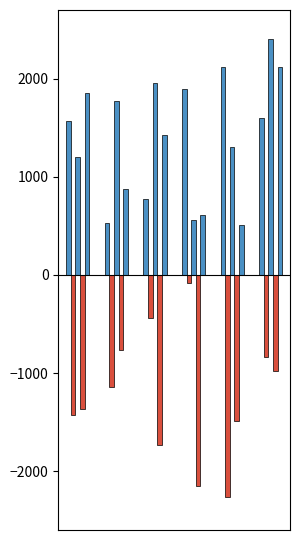

How many bars are there in each group?

5